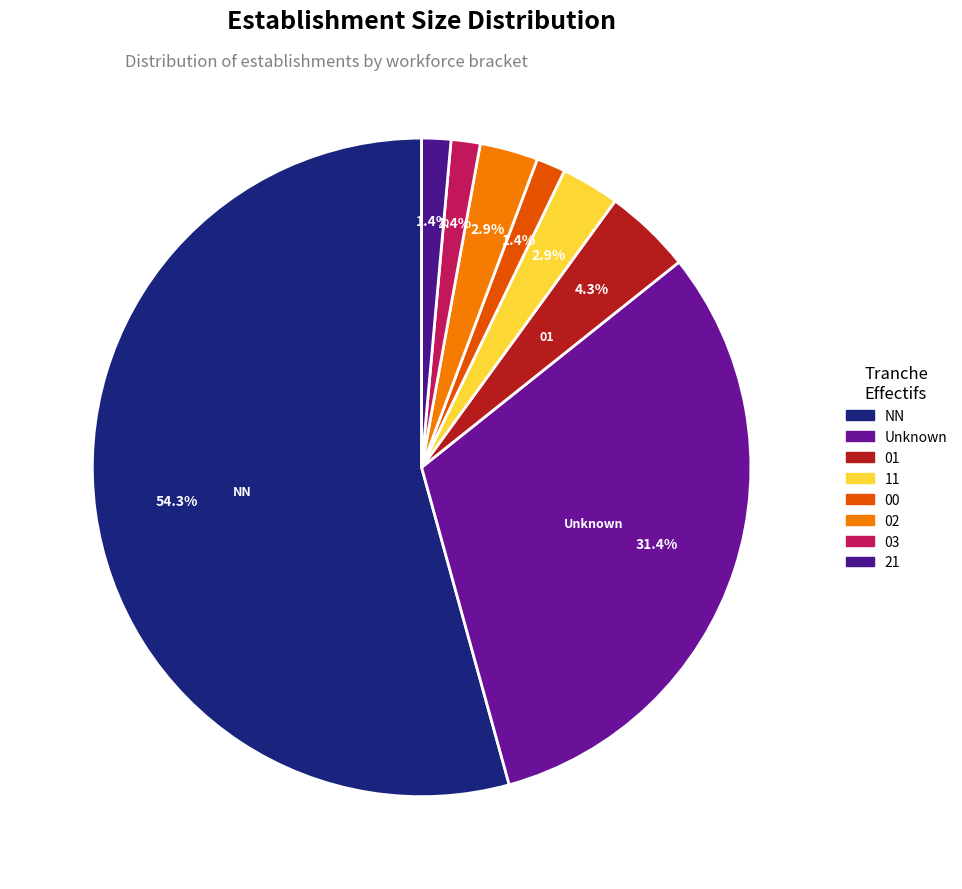

Count the number of slices in the pie.

8